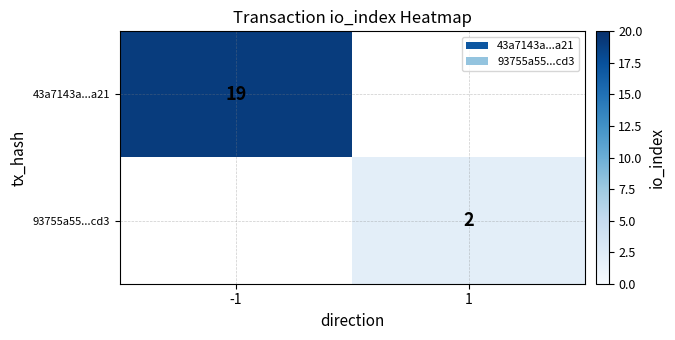

At which category does the chart reach its peak across all series?

-1